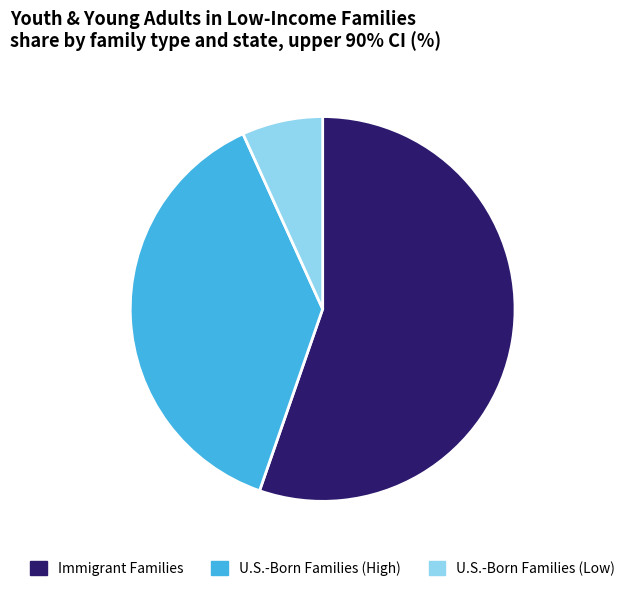

Which category has the biggest portion of the pie?

Immigrant Families